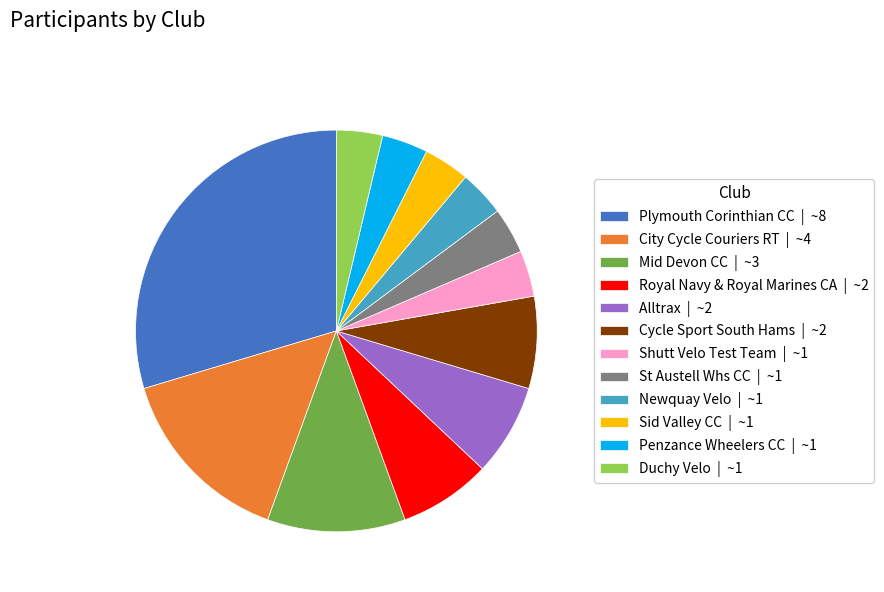

Count the number of slices in the pie.

12